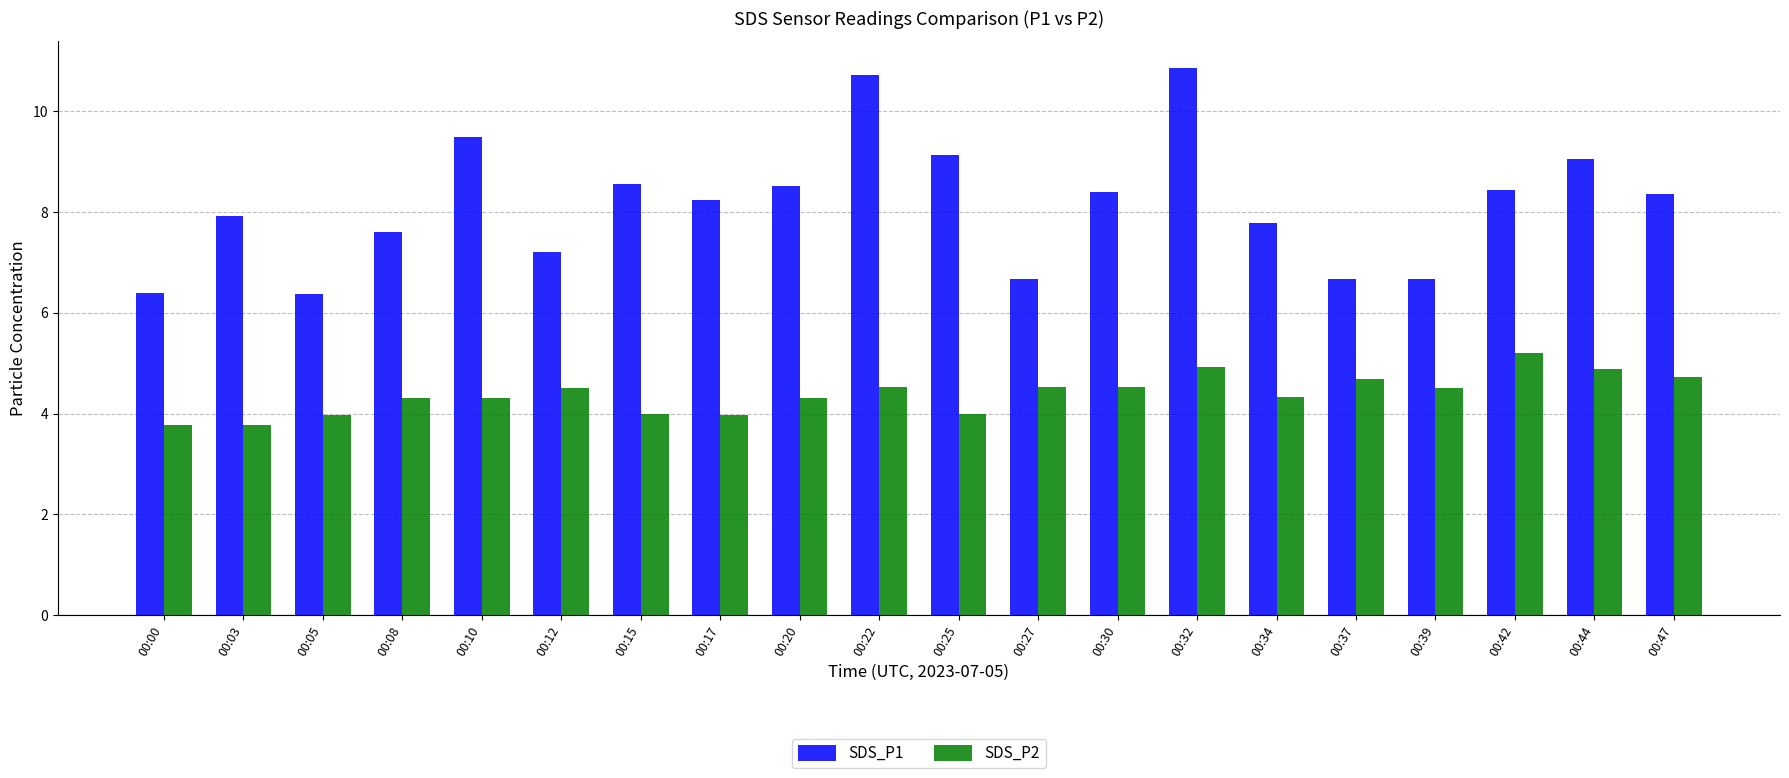

Rank the series at 00:20 from lowest to highest value.

SDS_P2, SDS_P1